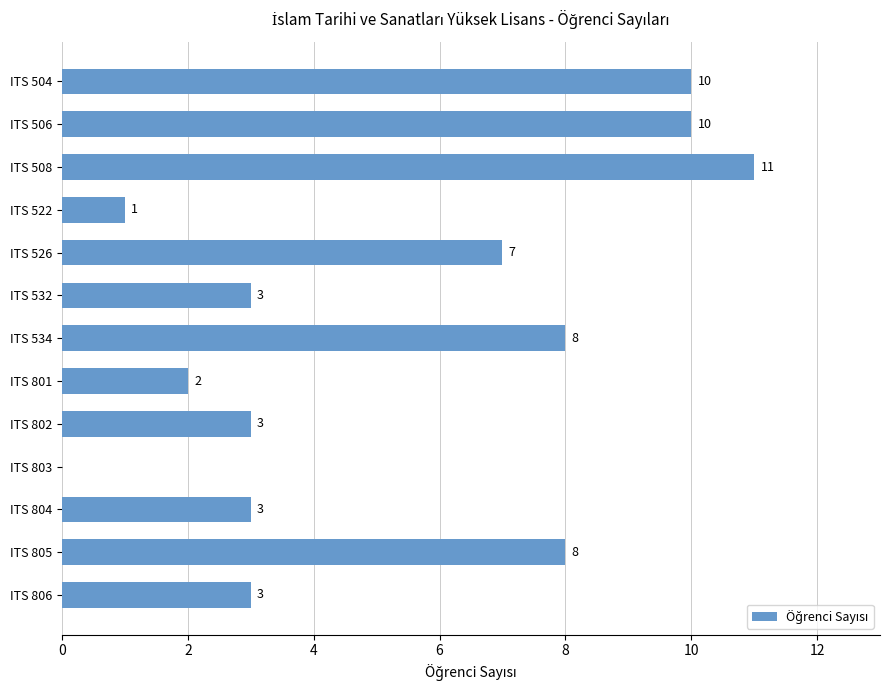

Reading top to bottom, what are all the values shown in this chart?

ITS 504=10	ITS 506=10	ITS 508=11	ITS 522=1	ITS 526=7	ITS 532=3	ITS 534=8	ITS 801=2	ITS 802=3	ITS 803=0	ITS 804=3	ITS 805=8	ITS 806=3